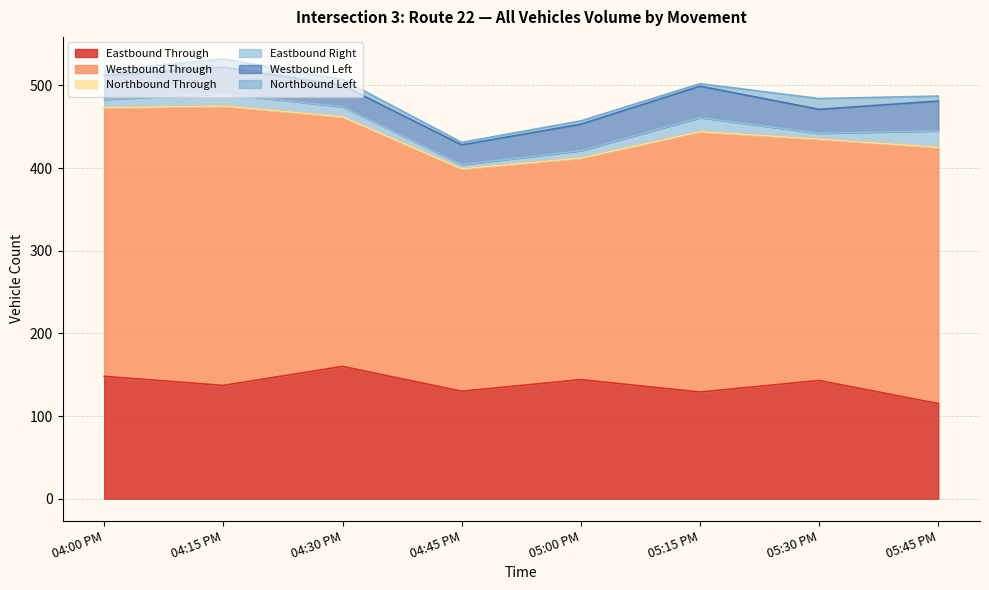

At which category does Eastbound Right reach its first local valley?

04:45 PM